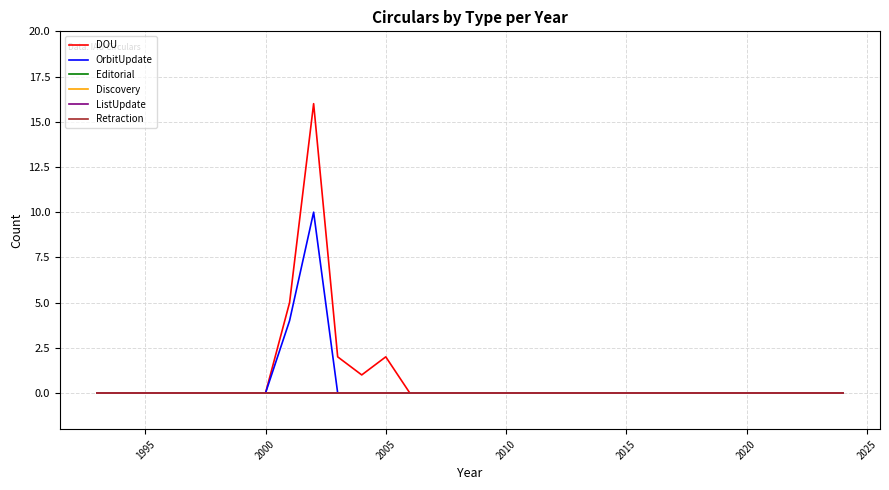

Does the chart display data point markers on the line(s)?

No